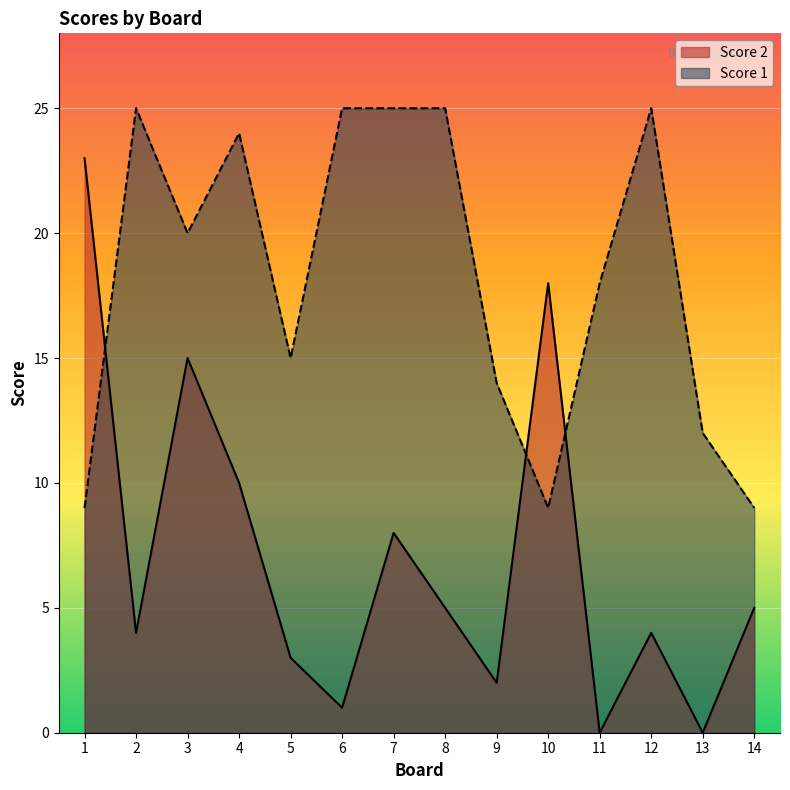

What are all the series names shown in the legend?

Score 2, Score 1